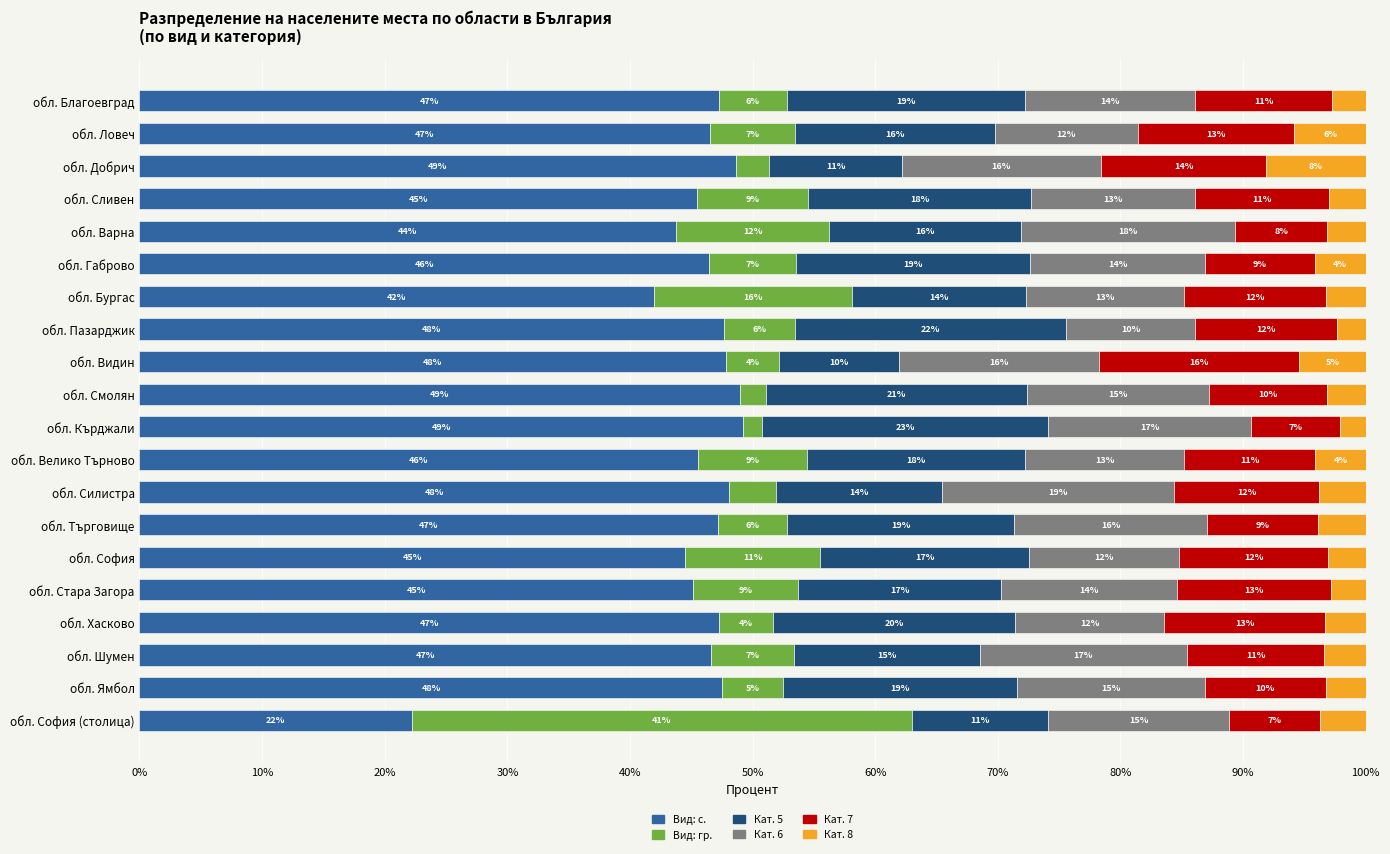

How many bars are there in total?

120